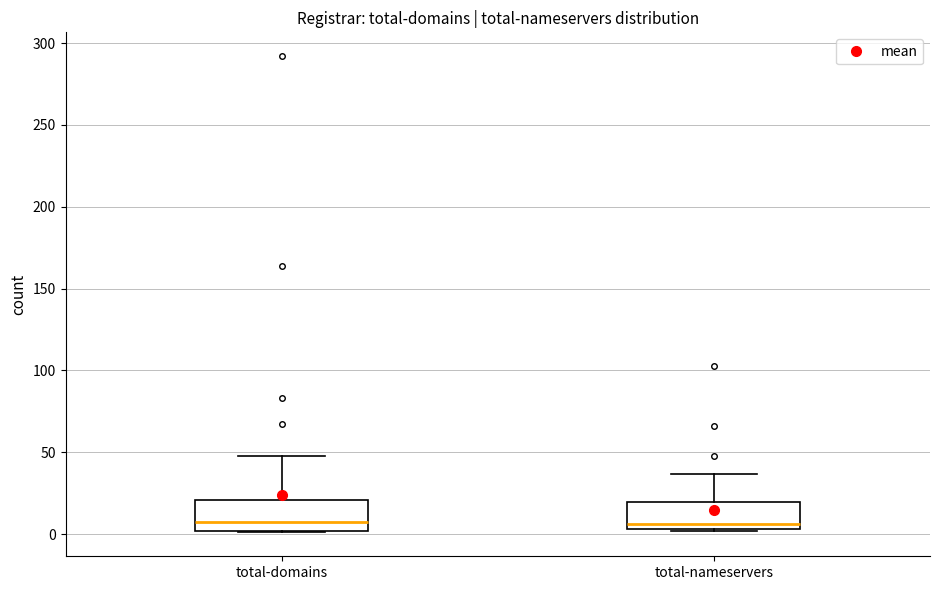

Reading left to right, read every box against the y-axis: the position of its median line, the range the box covers, and the ends of its whiskers. The values are not printed on the chart, so give them approximately, as read against the axis.

total-domains: median 10, box 0 to 20, whiskers 0 to 50
total-nameservers: median 5 (just above the box's lower edge), box 5 to 20, whiskers 0 to 35